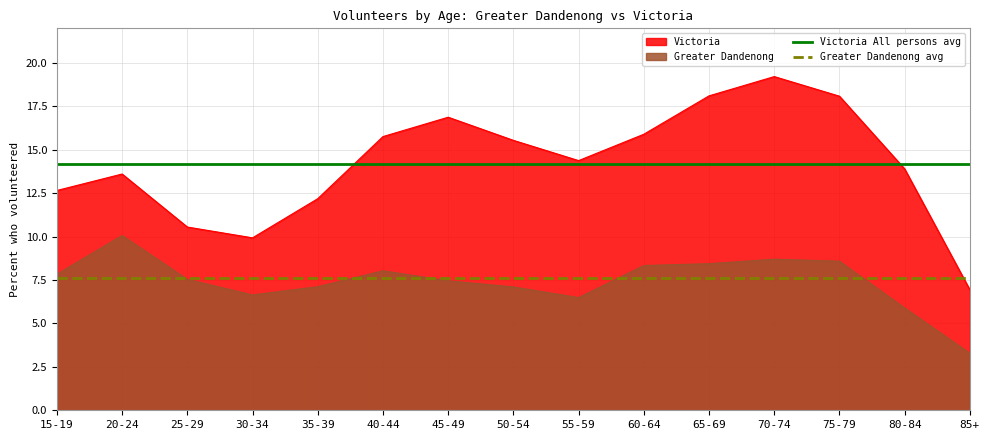

What is the sum of the Greater Dandenong avg values at 35-39 and 70-74?

15.2